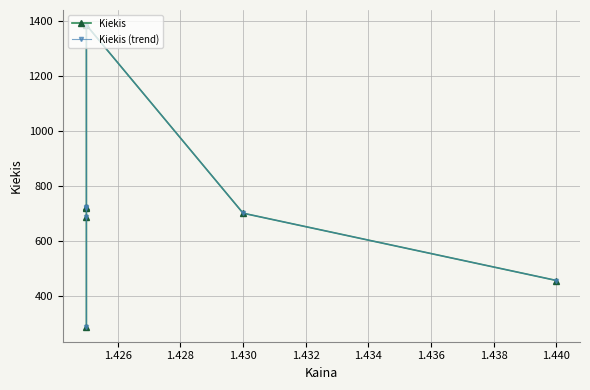

Where is Kiekis (trend) nearest to the value 836?

1.430